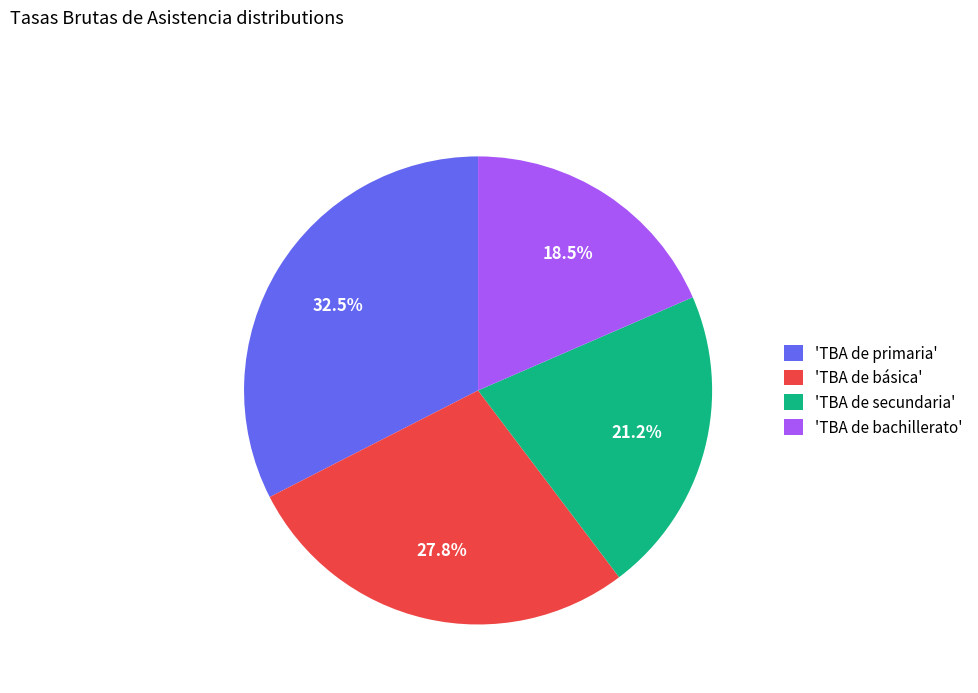

Which has a higher value, 'TBA de bachillerato' or 'TBA de básica'?

'TBA de básica'